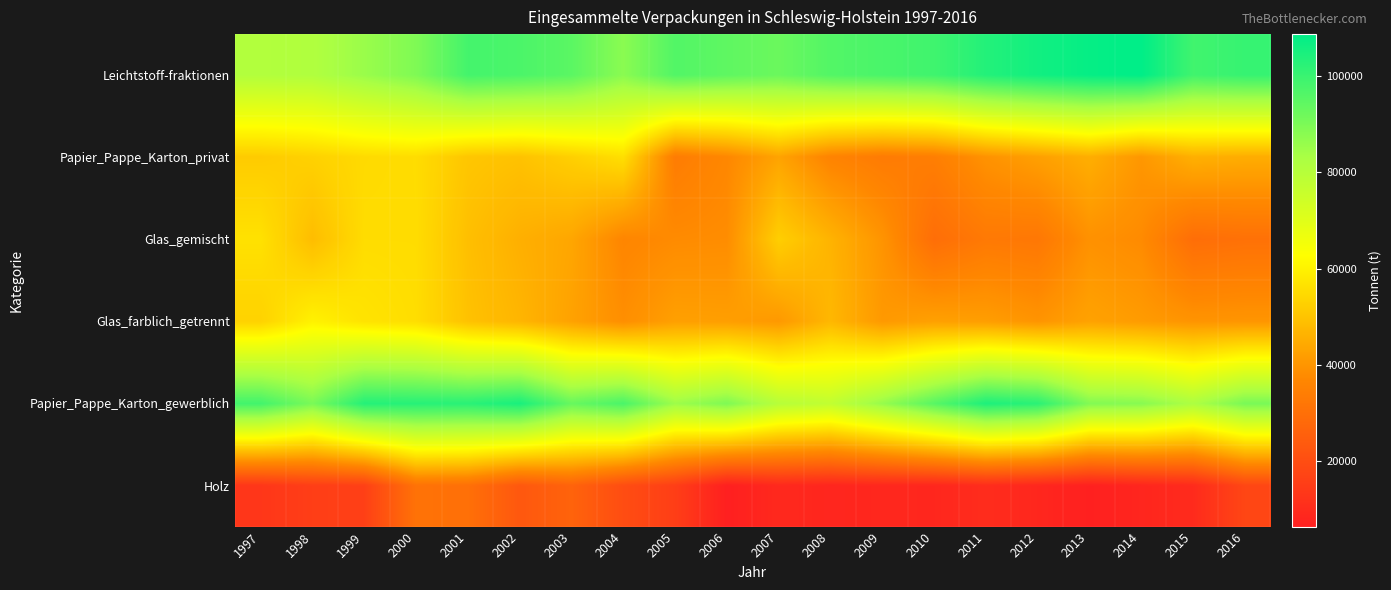

At how many categories does at least one series exceed 88124?

20